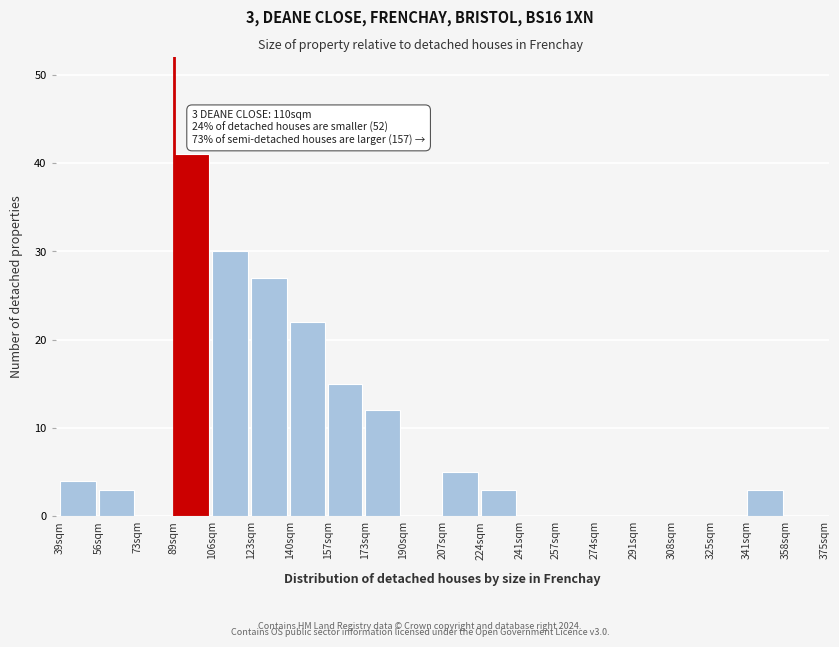

Reading left to right, extract all data points from this chart.

39sqm=4	56sqm=3	73sqm=0	89sqm=41	106sqm=30	123sqm=27	140sqm=22	157sqm=15	173sqm=12	190sqm=0	207sqm=5	224sqm=3	241sqm=0	257sqm=0	274sqm=0	291sqm=0	308sqm=0	325sqm=0	341sqm=3	358sqm=0